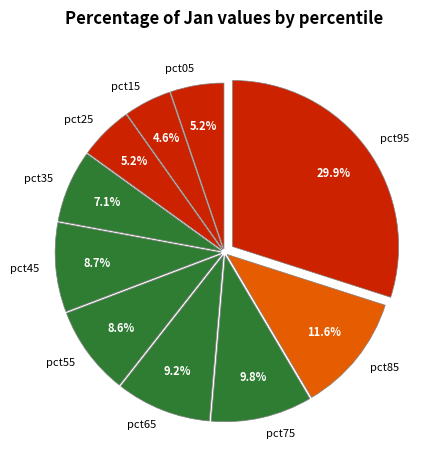

Does any single category account for the majority?

No